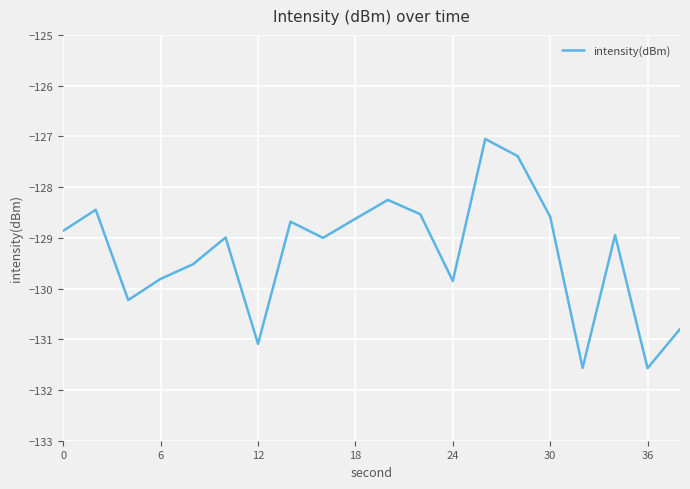

What is the smallest value displayed?

-131.6